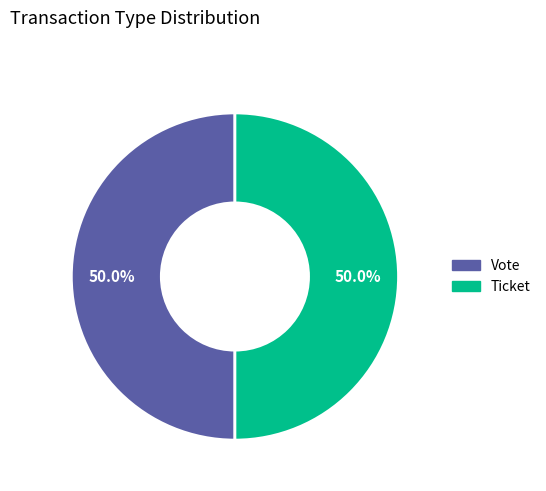

Approximately how many times larger is the value at Vote compared to Ticket?

1.0